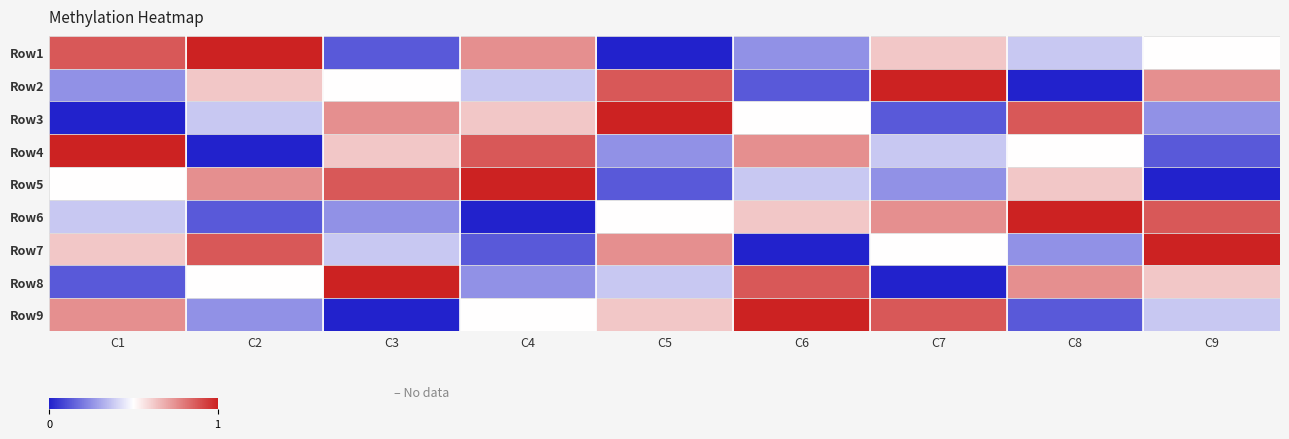

The Row4 series shows 2.2 at C2. True or false?

False